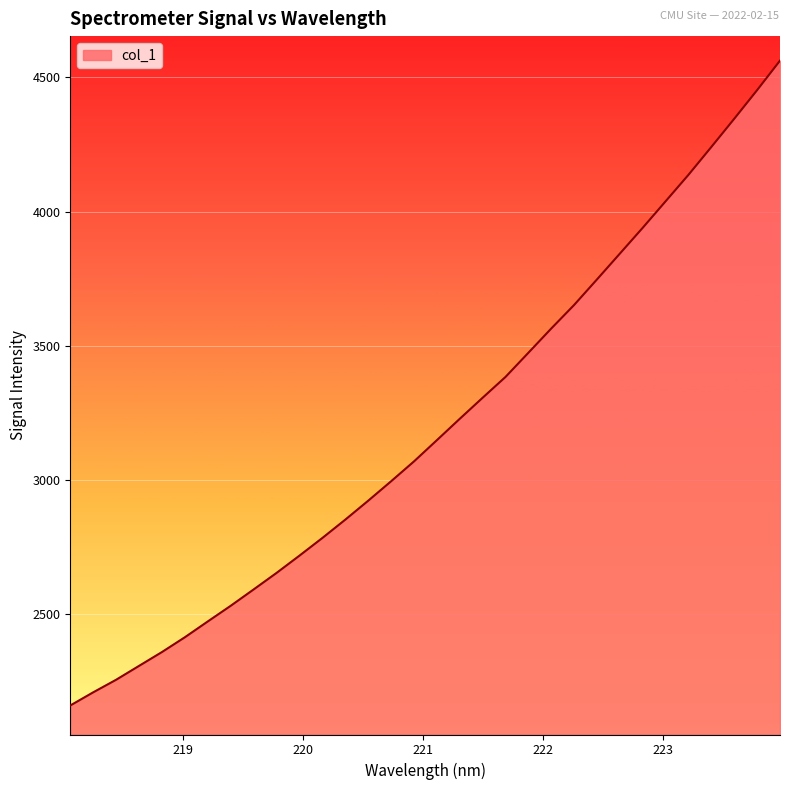

What is the average value?

3199.6